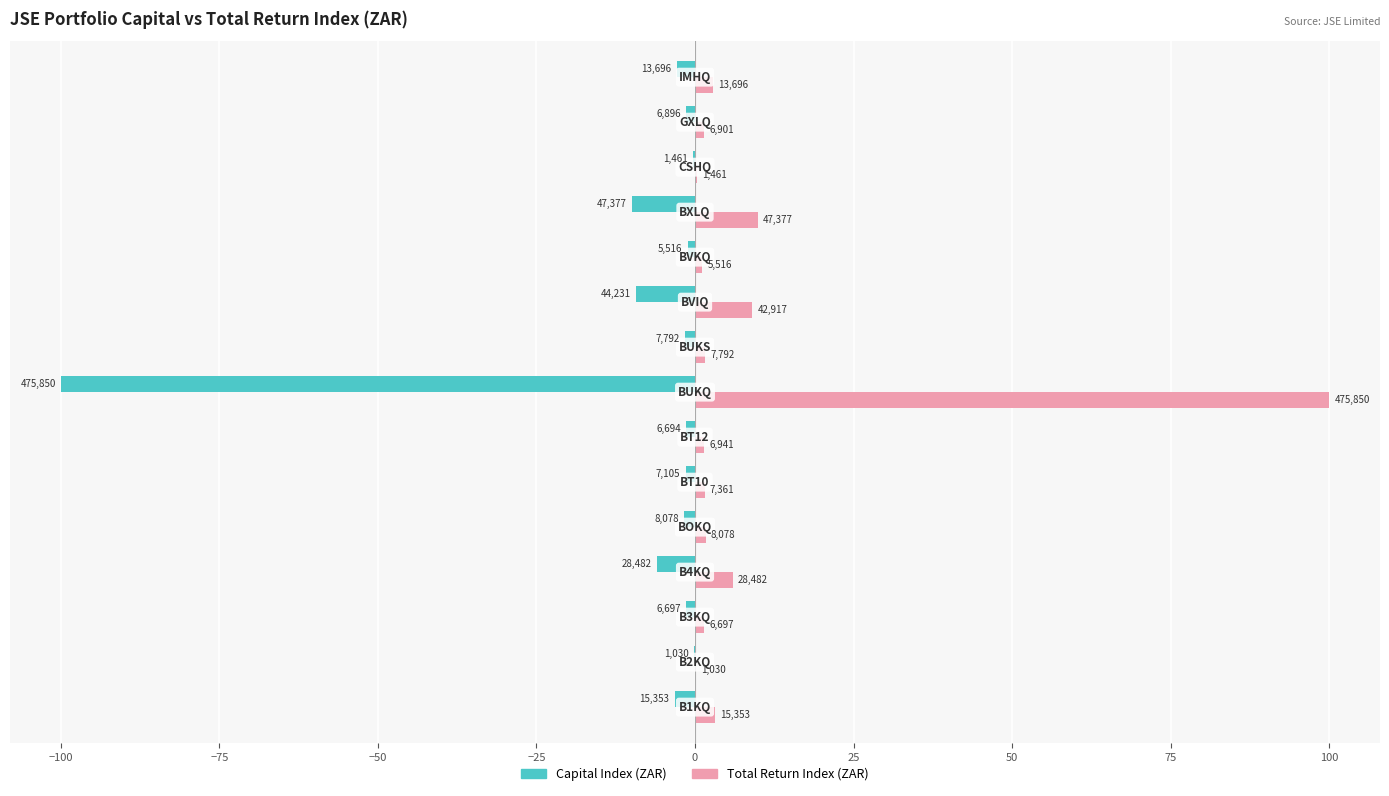

What are all the series names shown in the legend?

Capital Index (ZAR), Total Return Index (ZAR)